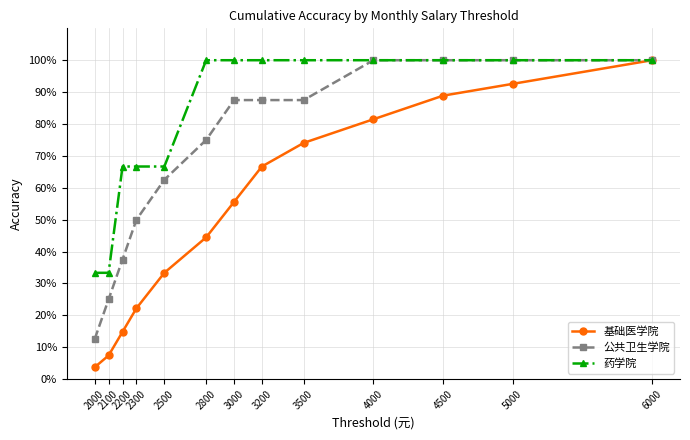

List the series in order of their overall mean, highest first.

药学院, 公共卫生学院, 基础医学院